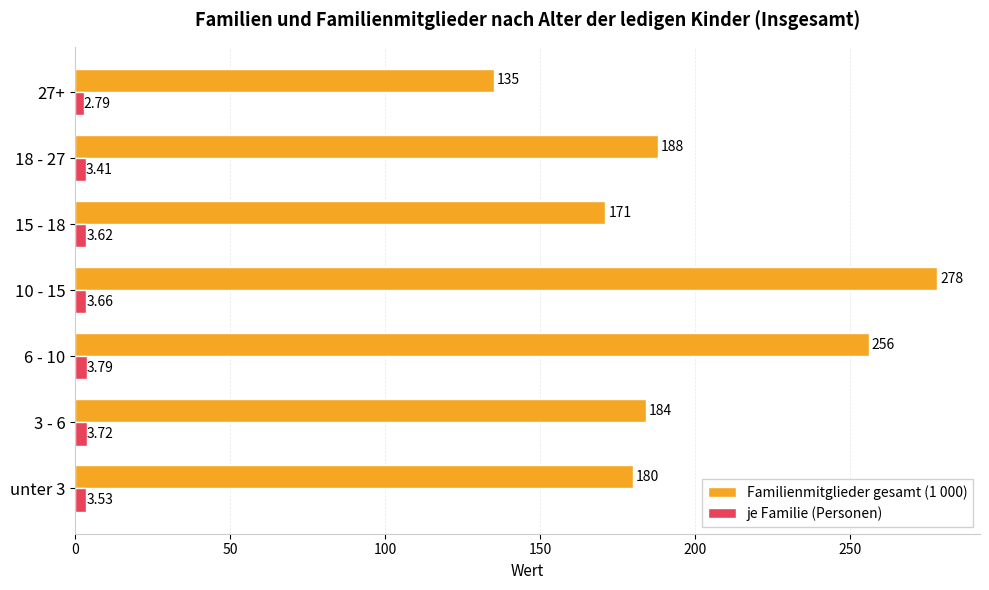

List the series in order of their peak value, lowest first.

je Familie (Personen), Familienmitglieder gesamt (1 000)